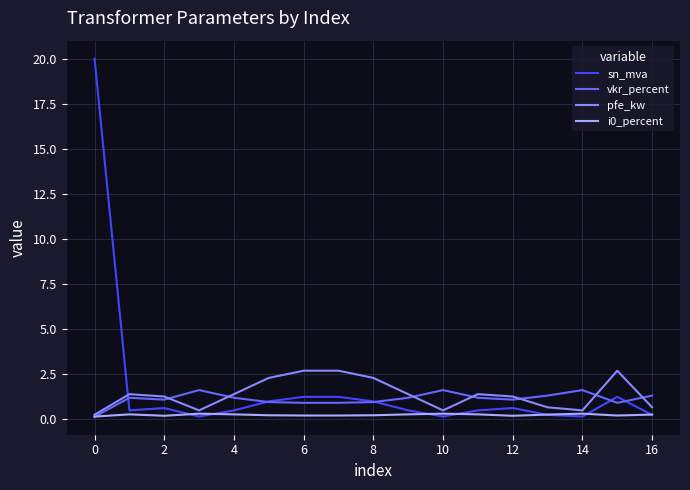

List the series in order of their peak value, highest first.

sn_mva, pfe_kw, vkr_percent, i0_percent